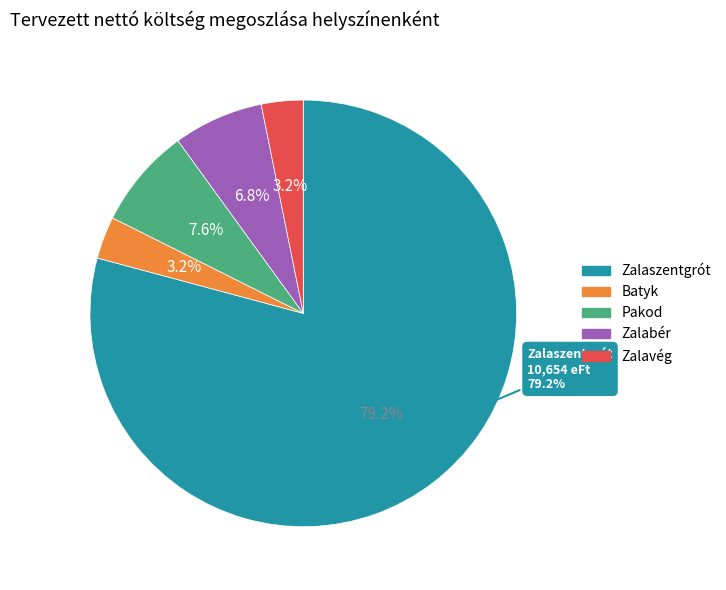

Is it true that Zalavég is 1% of the pie?

False